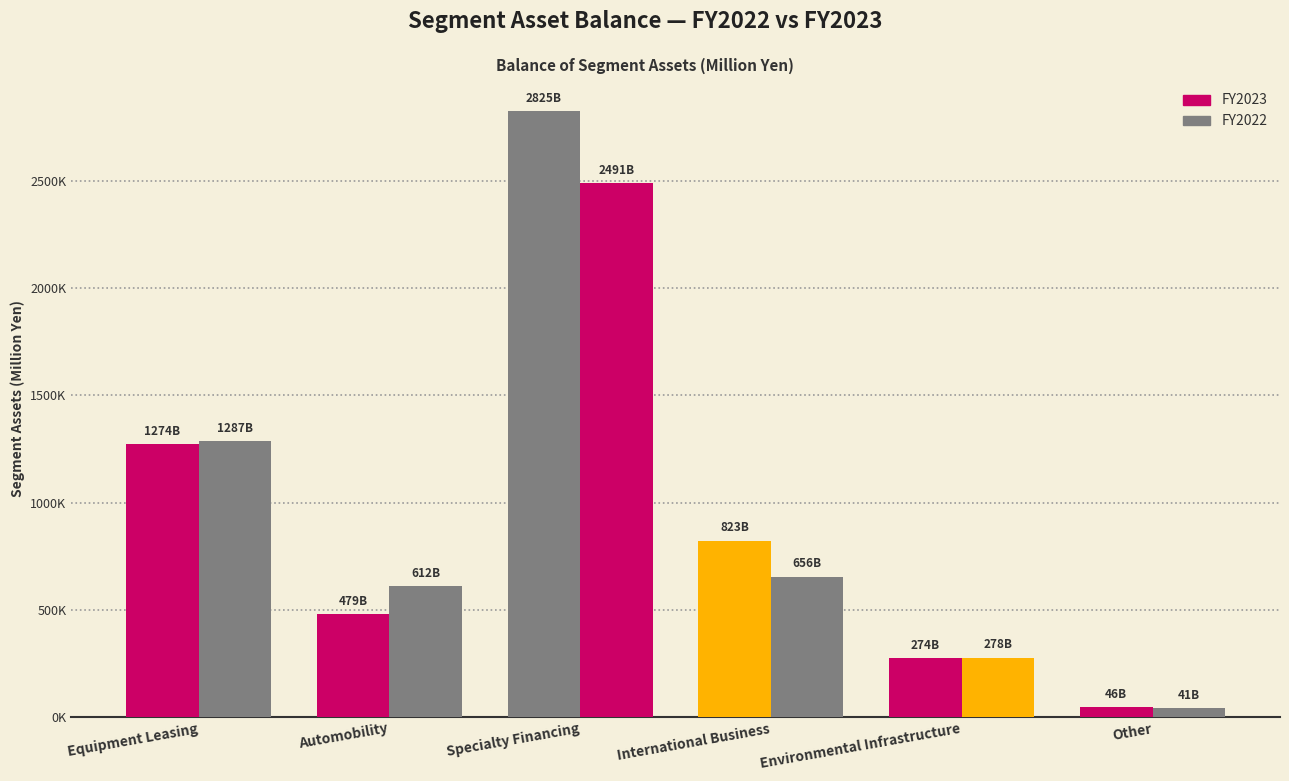

Which series has the largest range (max minus min)?

FY2023